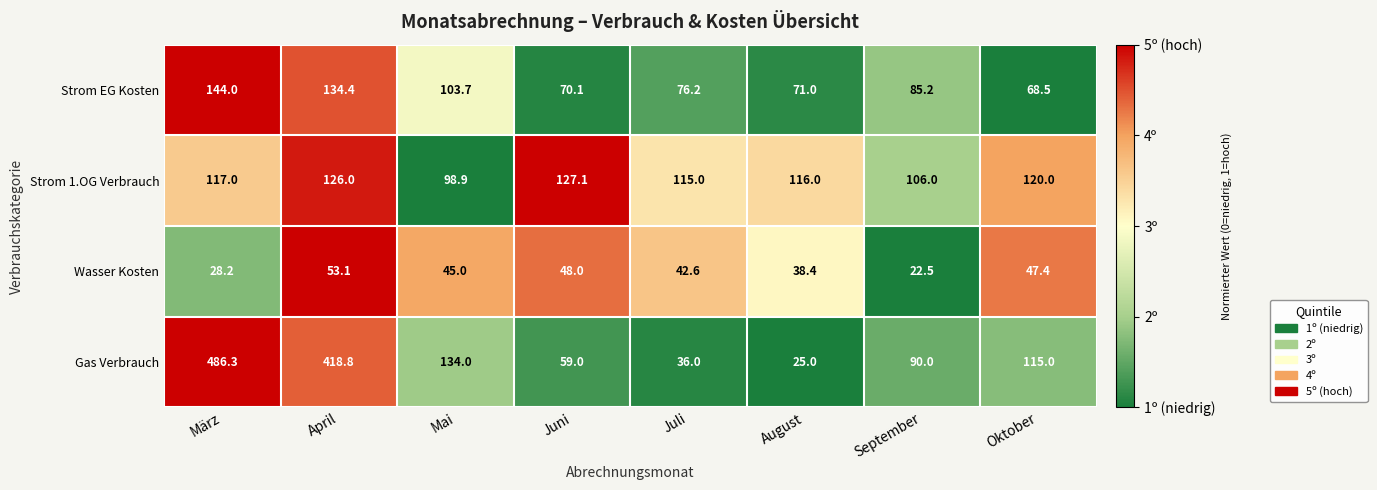

The Gas Verbrauch series shows 41.6 at August. True or false?

False